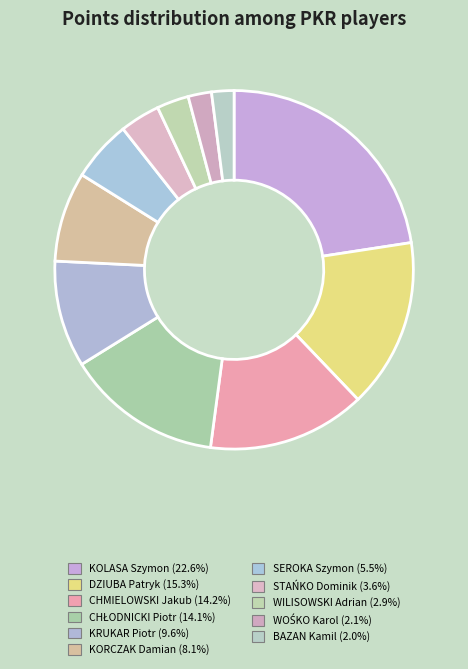

Which slice is the largest?

KOLASA Szymon